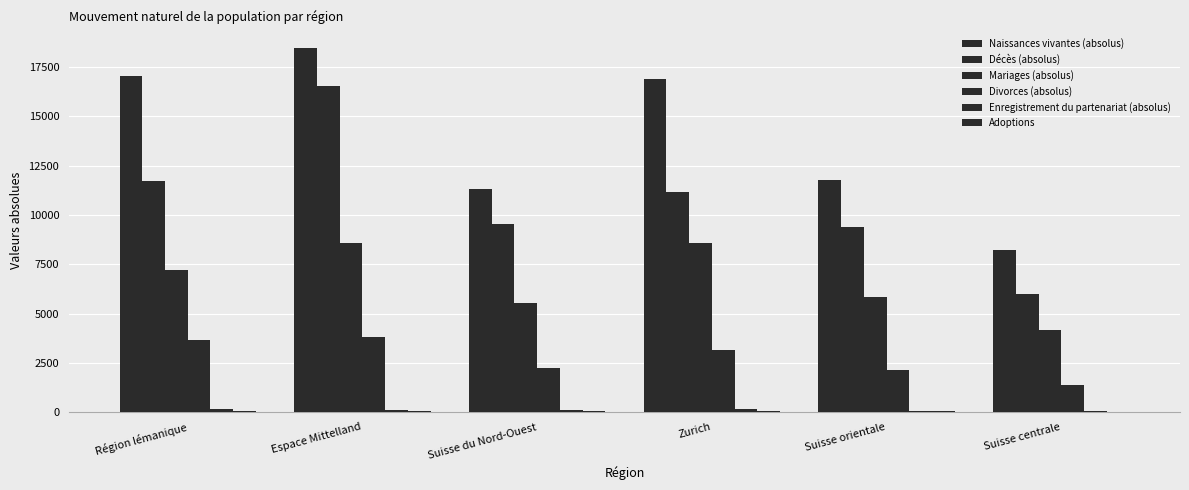

Reading left to right, extract all data points from this chart.

Naissances vivantes (absolus): Région lémanique=17020	Espace Mittelland=18482	Suisse du Nord-Ouest=11289	Zurich=16866	Suisse orientale=11744	Suisse centrale=8201
Décès (absolus): Région lémanique=11730	Espace Mittelland=16545	Suisse du Nord-Ouest=9542	Zurich=11156	Suisse orientale=9362	Suisse centrale=5977
Mariages (absolus): Région lémanique=7216	Espace Mittelland=8578	Suisse du Nord-Ouest=5540	Zurich=8580	Suisse orientale=5843	Suisse centrale=4160
Divorces (absolus): Région lémanique=3636	Espace Mittelland=3791	Suisse du Nord-Ouest=2238	Zurich=3127	Suisse orientale=2141	Suisse centrale=1355
Enregistrement du partenariat (absolus): Région lémanique=162	Espace Mittelland=119	Suisse du Nord-Ouest=93	Zurich=184	Suisse orientale=66	Suisse centrale=57
Adoptions: Région lémanique=78	Espace Mittelland=69	Suisse du Nord-Ouest=44	Zurich=42	Suisse orientale=38	Suisse centrale=30